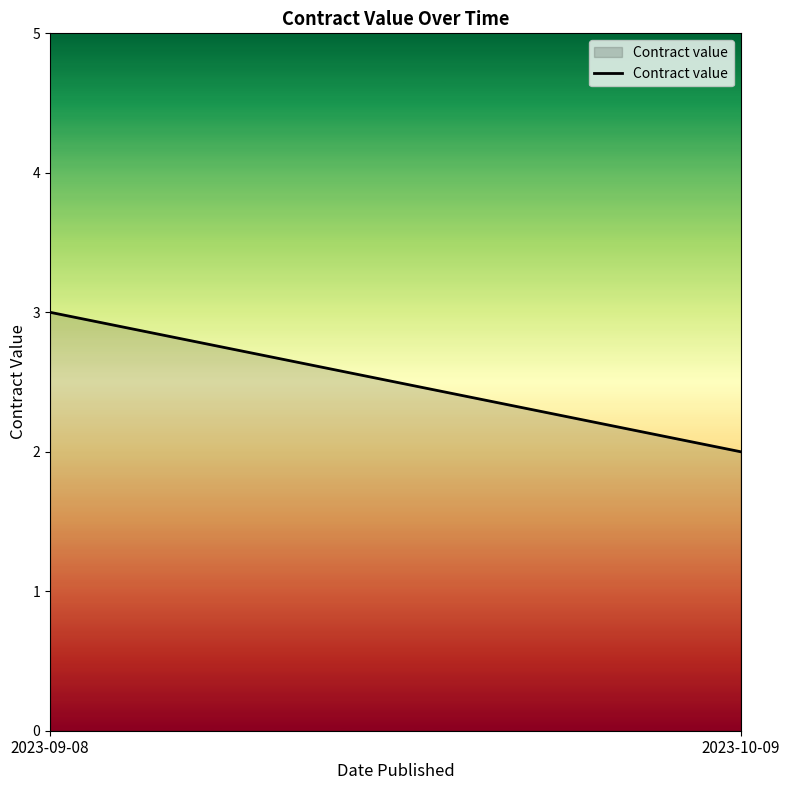

What is the label of the 2nd point from the right?

2023-09-08